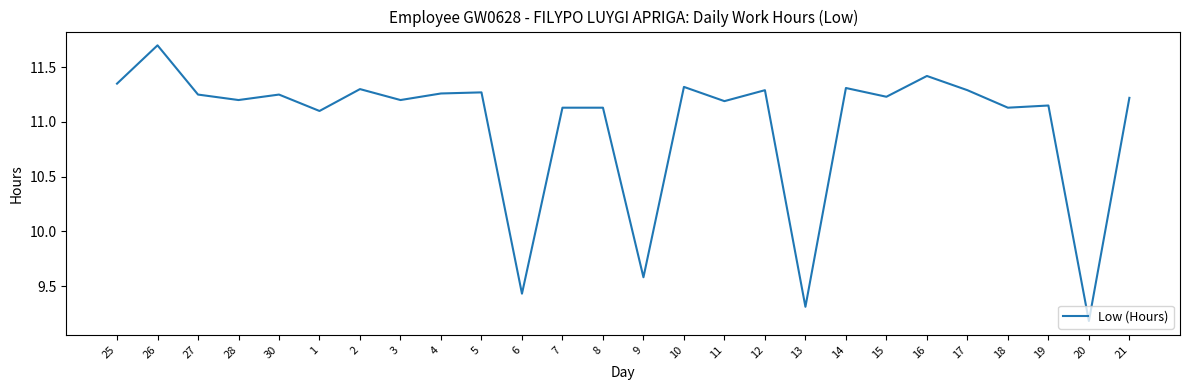

What is the difference between the second highest and minimum values?

2.2